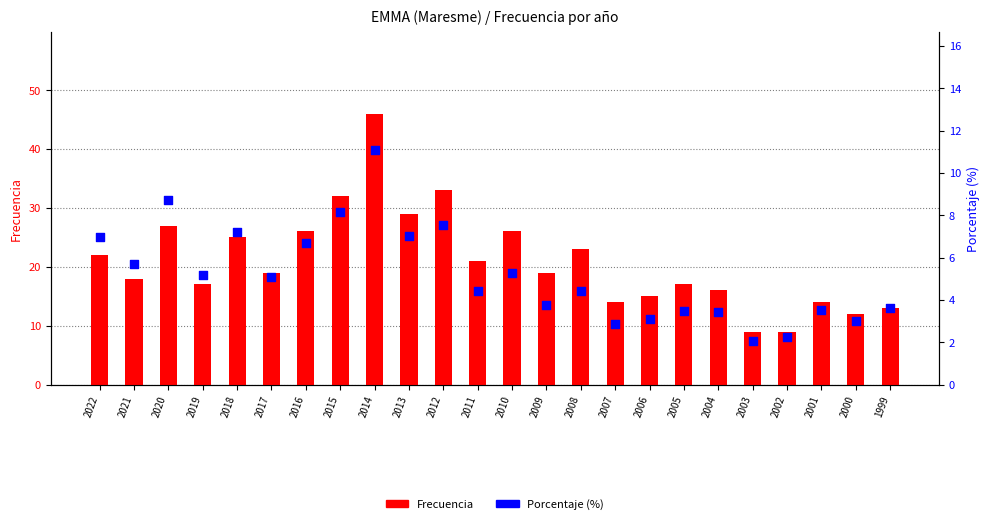

What is the total value across all series at 2007?

16.9